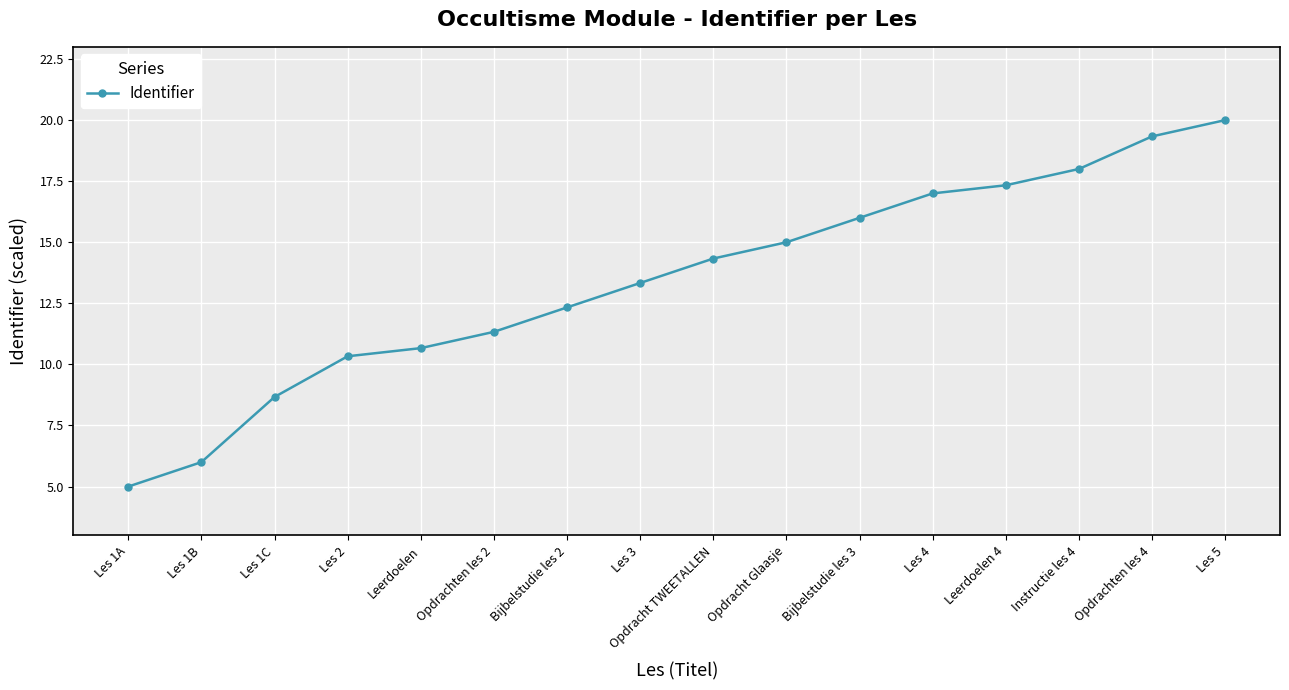

Reading left to right, what are all the values shown in this chart?

5.0	6.0	8.7	10.3	10.7	11.3	12.3	13.3	14.3	15.0	16.0	17.0	17.3	18.0	19.3	20.0